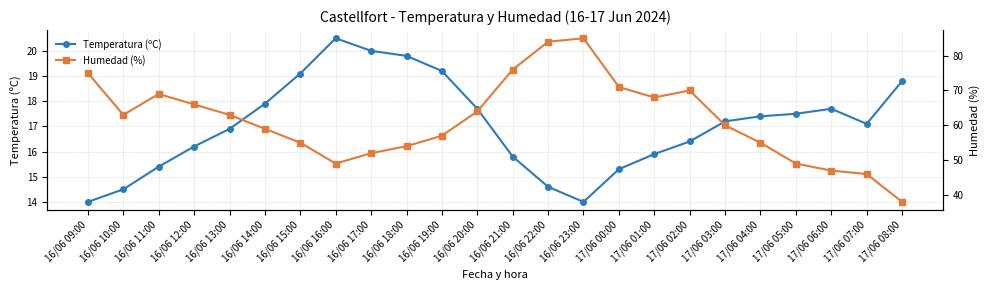

How many lines are shown in the chart?

2